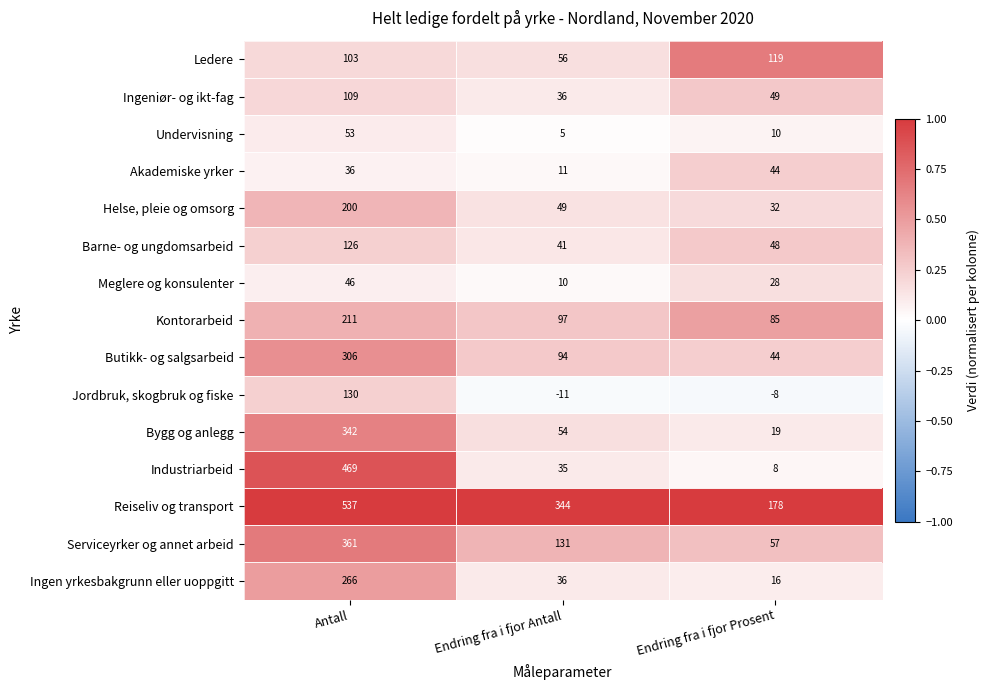

At which label is Meglere og konsulenter closest to 28?

Endring fra i fjor Prosent